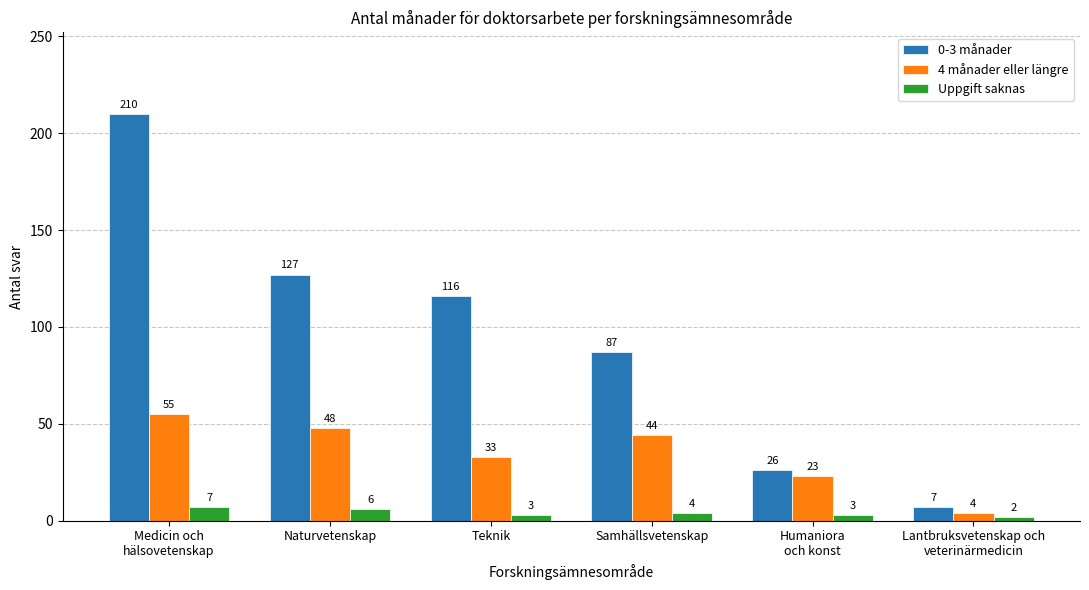

At which category is the sum across all series the highest?

Medicin och
hälsovetenskap